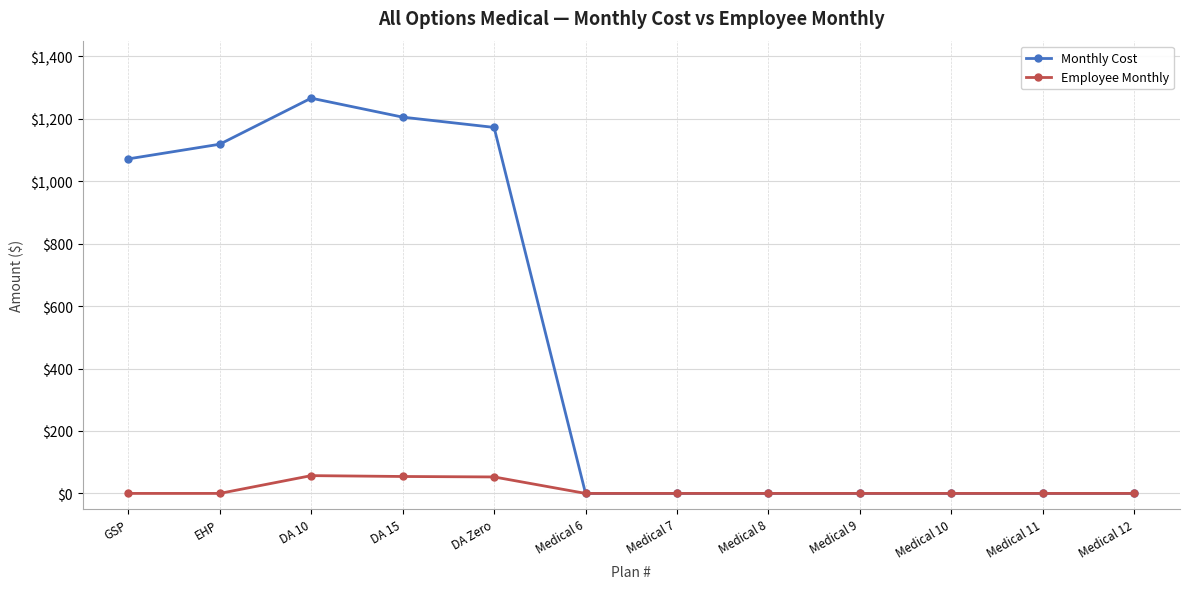

Where is the first local maximum for Monthly Cost?

DA 10